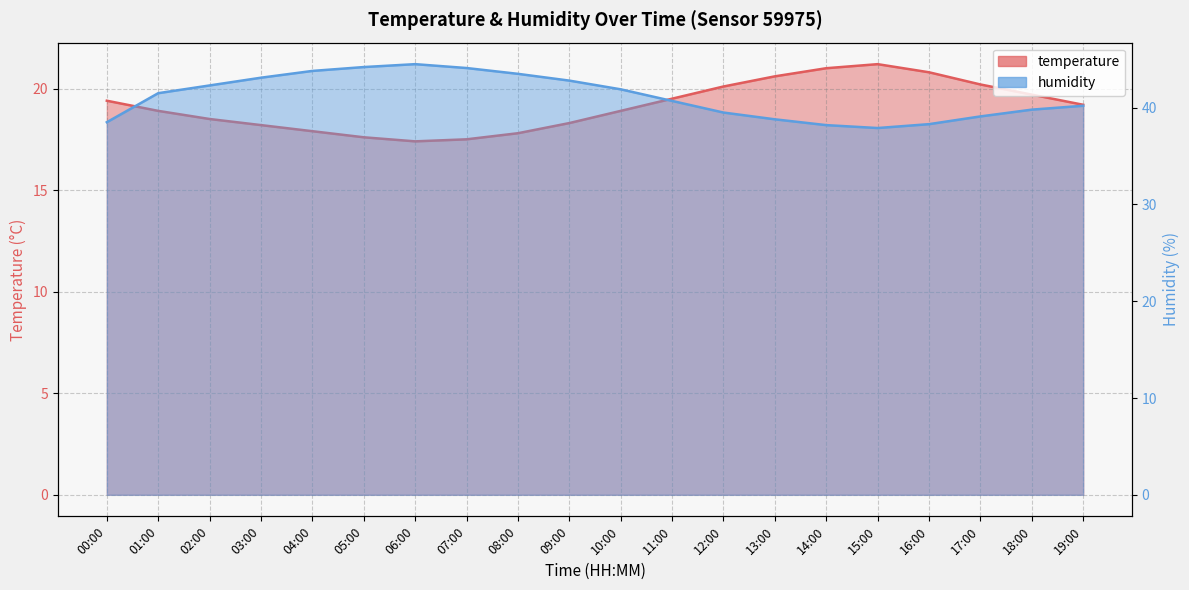

Reading left to right, list all the values displayed in this chart.

temperature: 00:00=19.4	01:00=18.9	02:00=18.5	03:00=18.2	04:00=17.9	05:00=17.6	06:00=17.4	07:00=17.5	08:00=17.8	09:00=18.3	10:00=18.9	11:00=19.5	12:00=20.1	13:00=20.6	14:00=21.0	15:00=21.2	16:00=20.8	17:00=20.2	18:00=19.7	19:00=19.2
humidity: 00:00=38.5	01:00=41.5	02:00=42.3	03:00=43.1	04:00=43.8	05:00=44.2	06:00=44.5	07:00=44.1	08:00=43.5	09:00=42.8	10:00=41.9	11:00=40.7	12:00=39.5	13:00=38.8	14:00=38.2	15:00=37.9	16:00=38.3	17:00=39.1	18:00=39.8	19:00=40.2